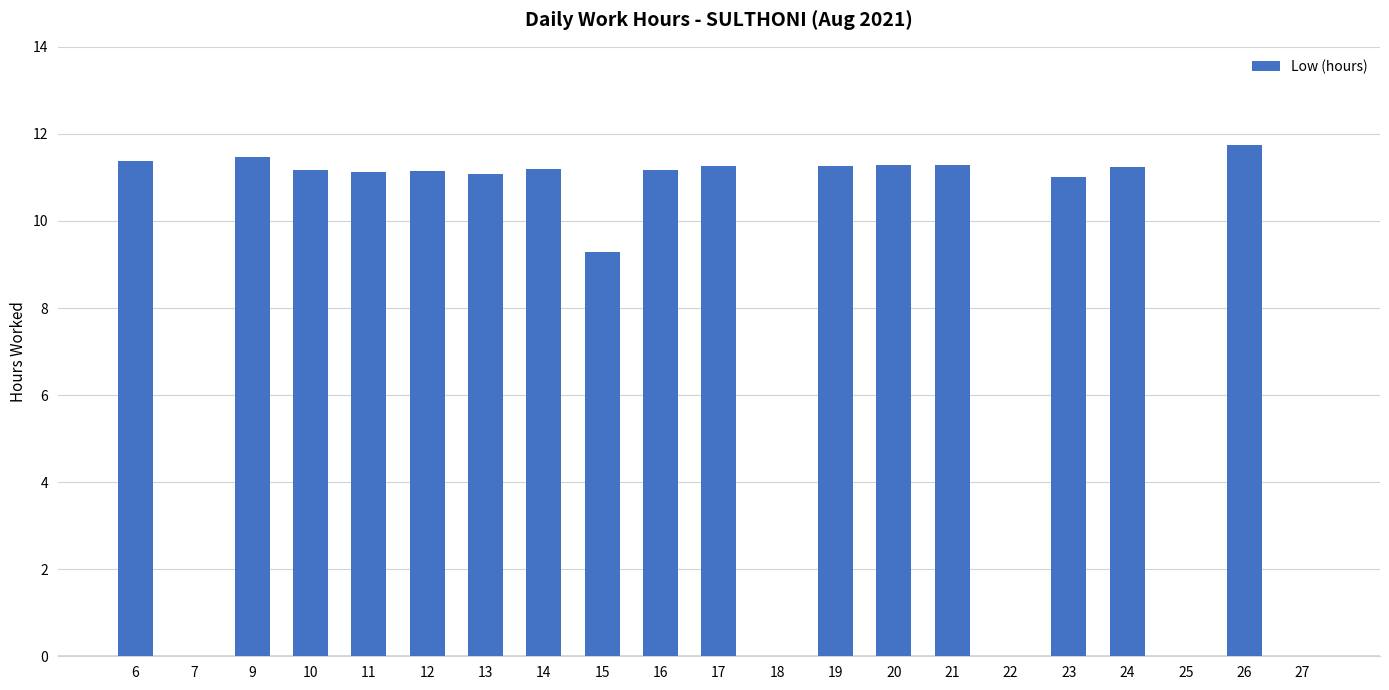

The value at 21 is 11.3. True or false?

True